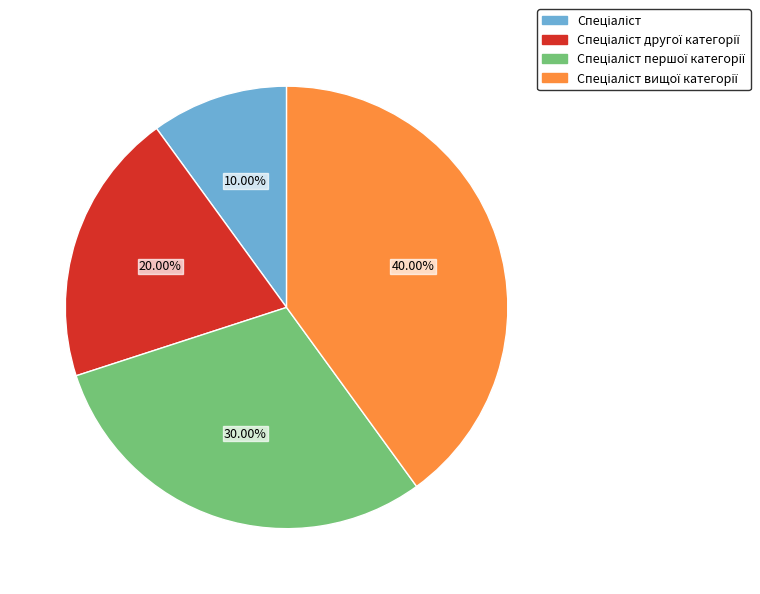

To the nearest percent, what is the average slice percentage?

25%